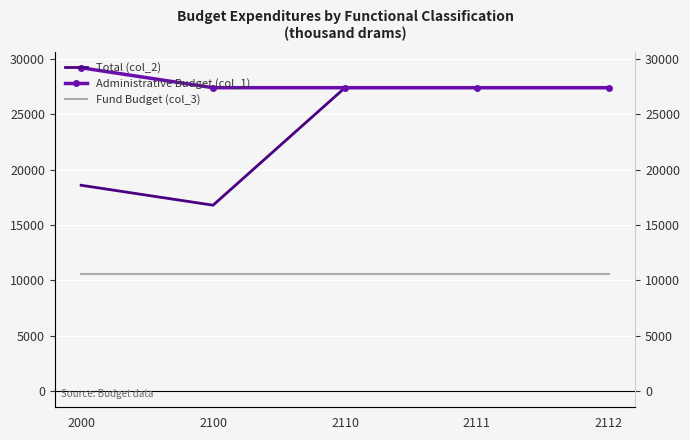

At which label is Fund Budget (col_3) closest to 10611?

2000